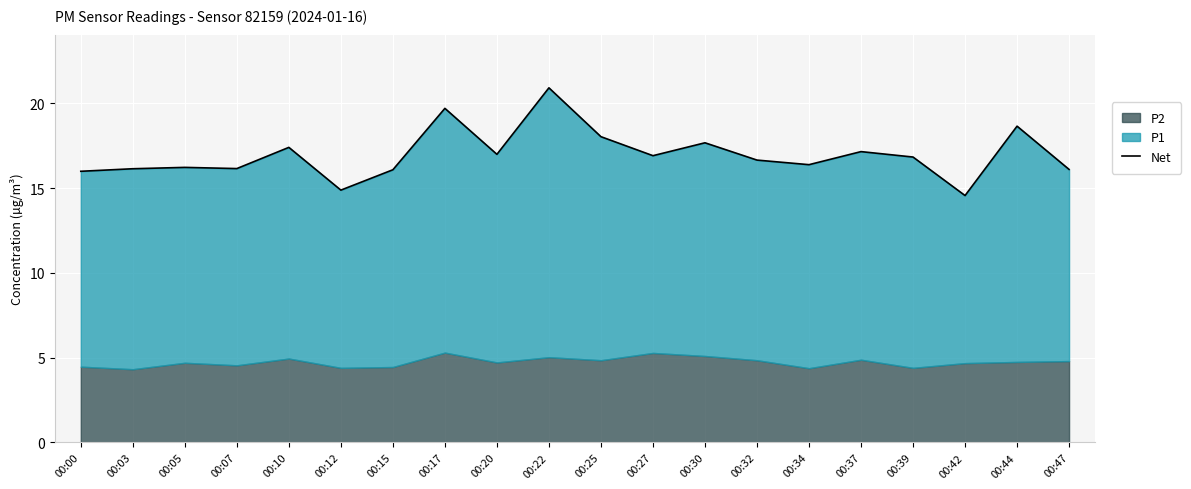

The chart shows a value of 16.8 at 00:39. True or false?

True